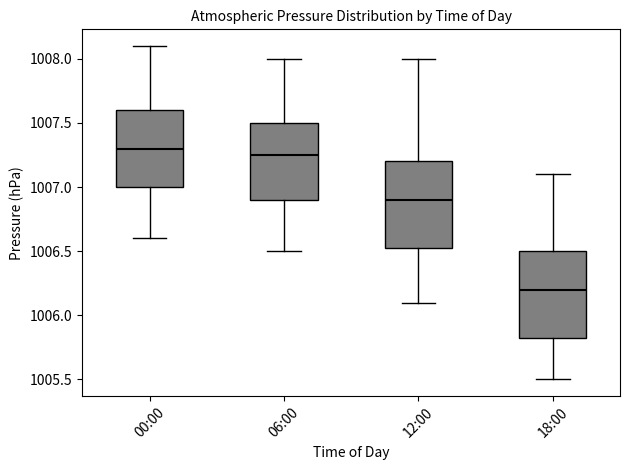

Where is the upper edge of the box for 12:00 on the y-axis? The values are not printed on the chart, so give them approximately, as read against the axis.

1007.20